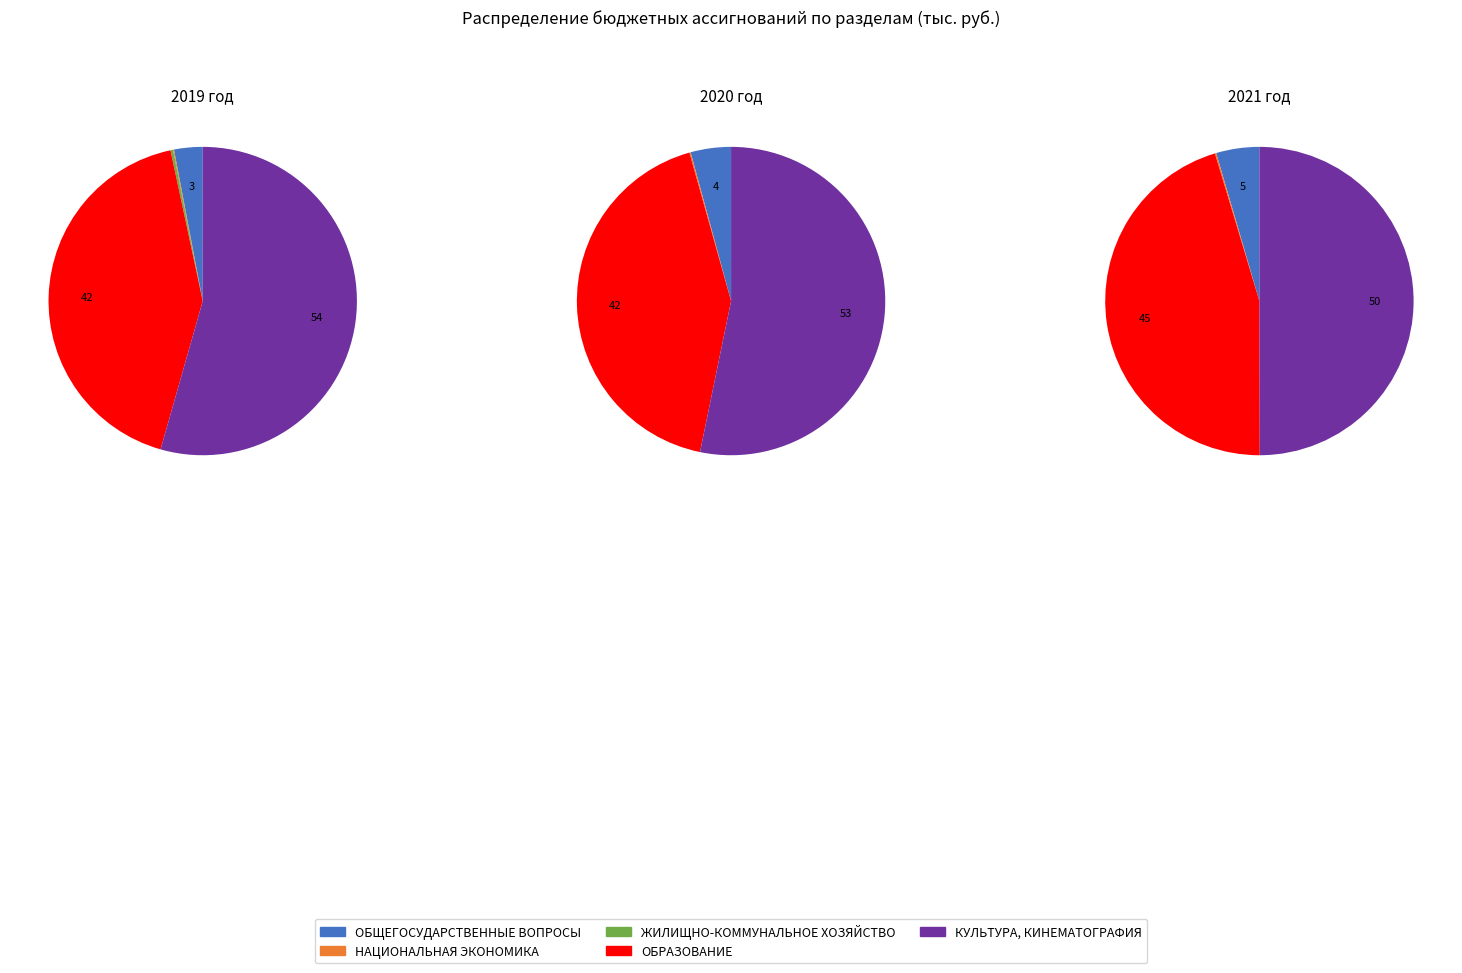

Is it true that ОБРАЗОВАНИЕ is 42% of the pie?

True